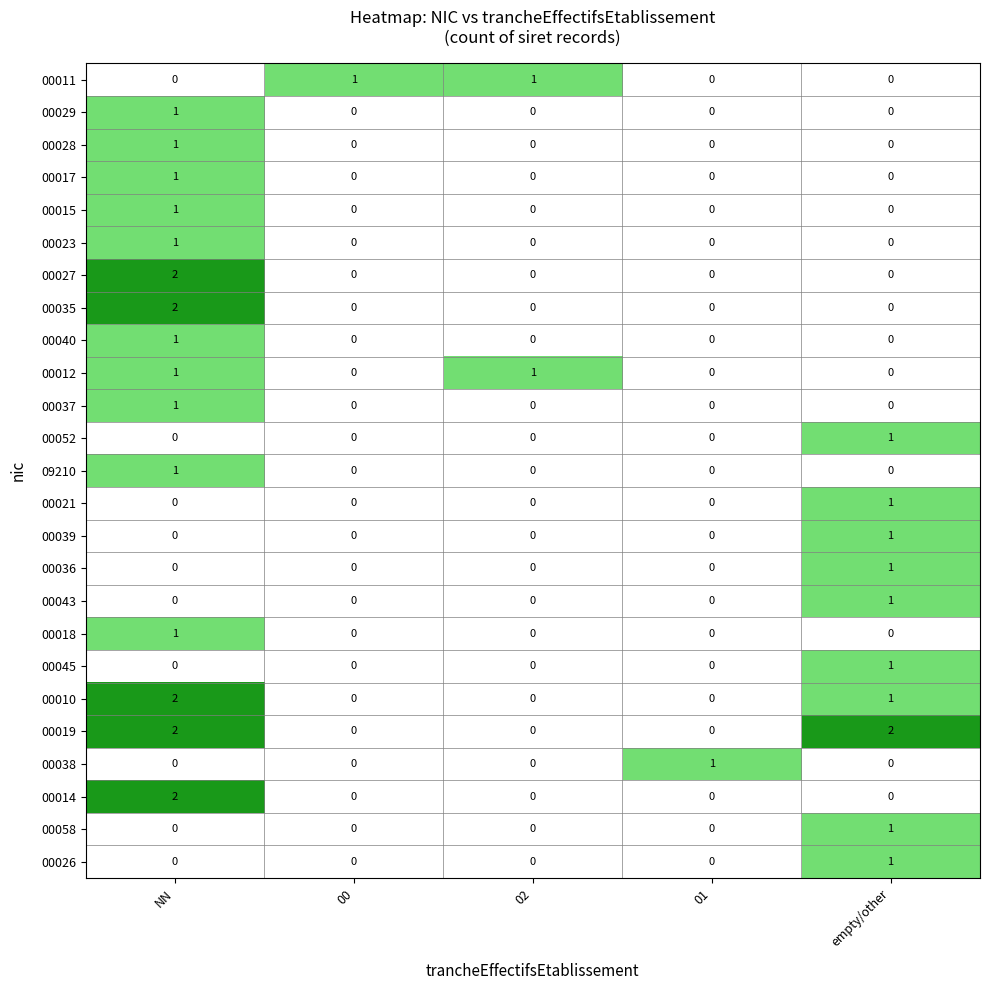

Between 02 and empty/other, which series saw the biggest shift?

00019